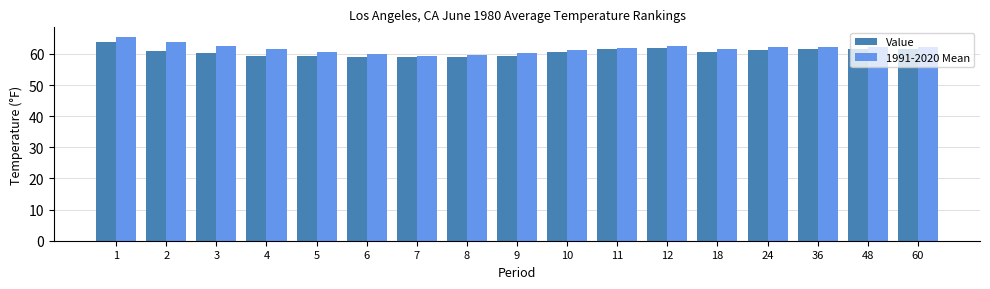

The value of Value at 18 is 60.6. True or false?

True